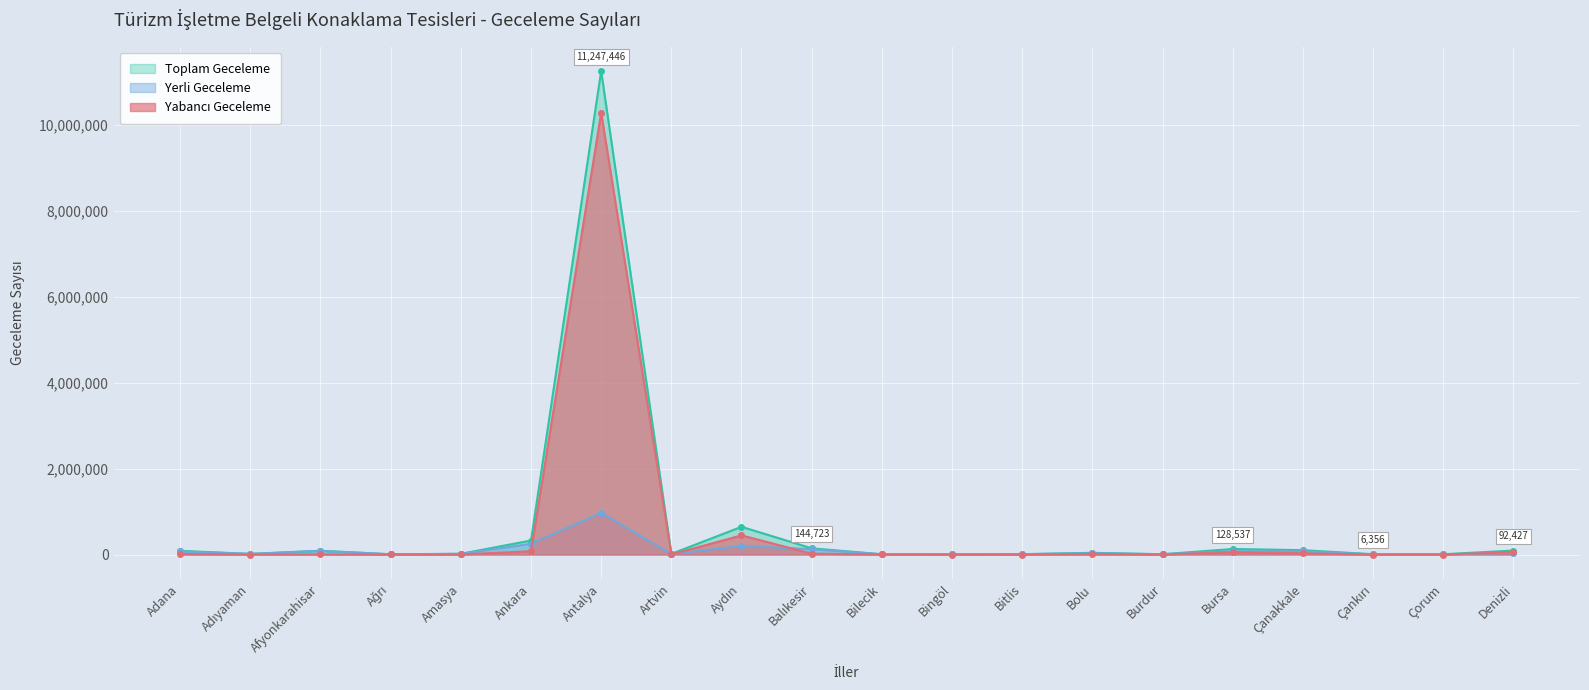

At which category does Yabancı Geceleme reach its first local peak?

Afyonkarahisar